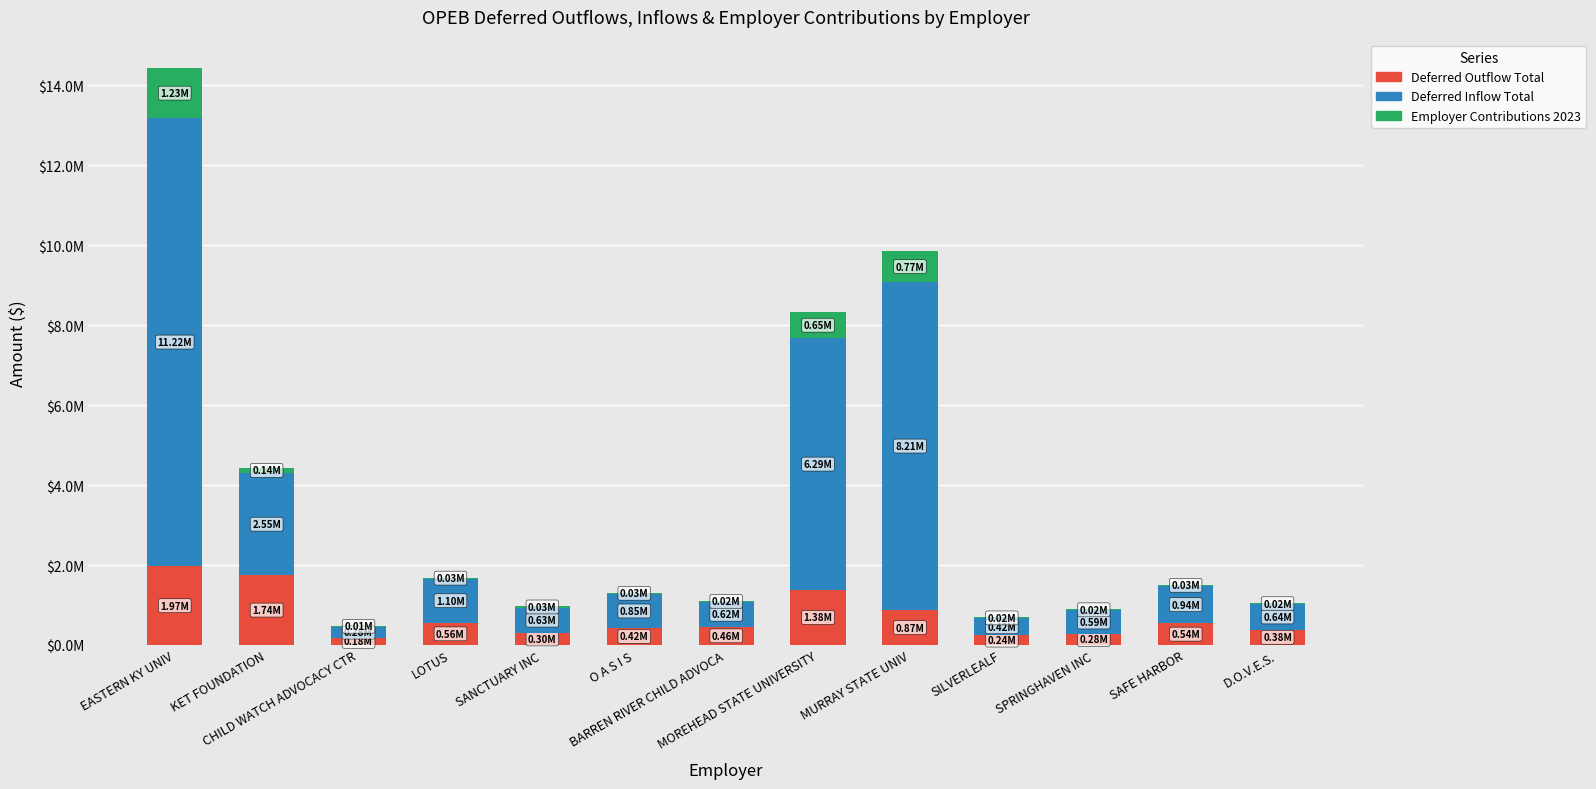

Are the bars grouped side by side (vs. stacked)?

No